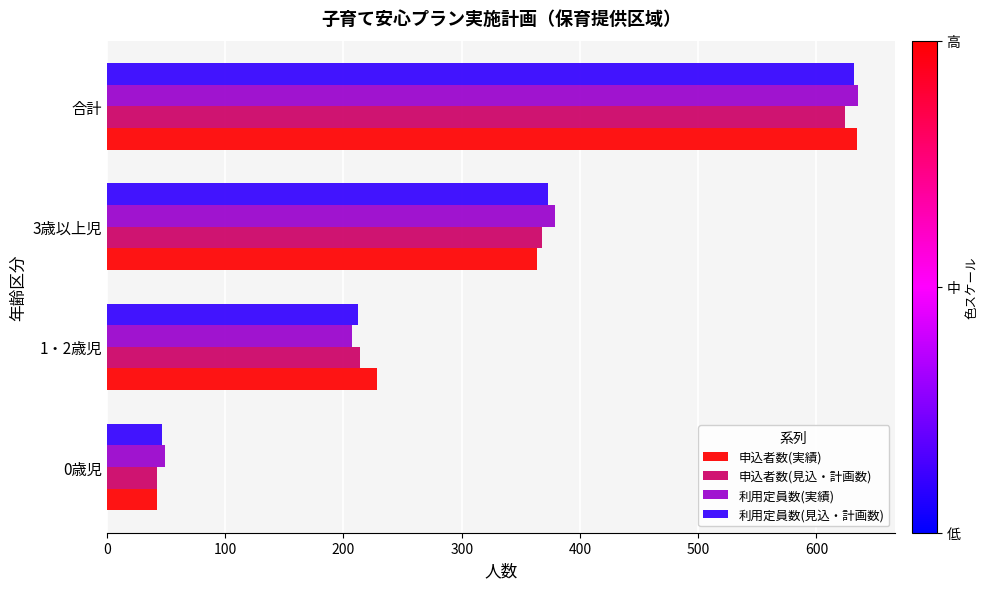

What is the difference between the maximum and minimum values in the 利用定員数(実績) series?

586